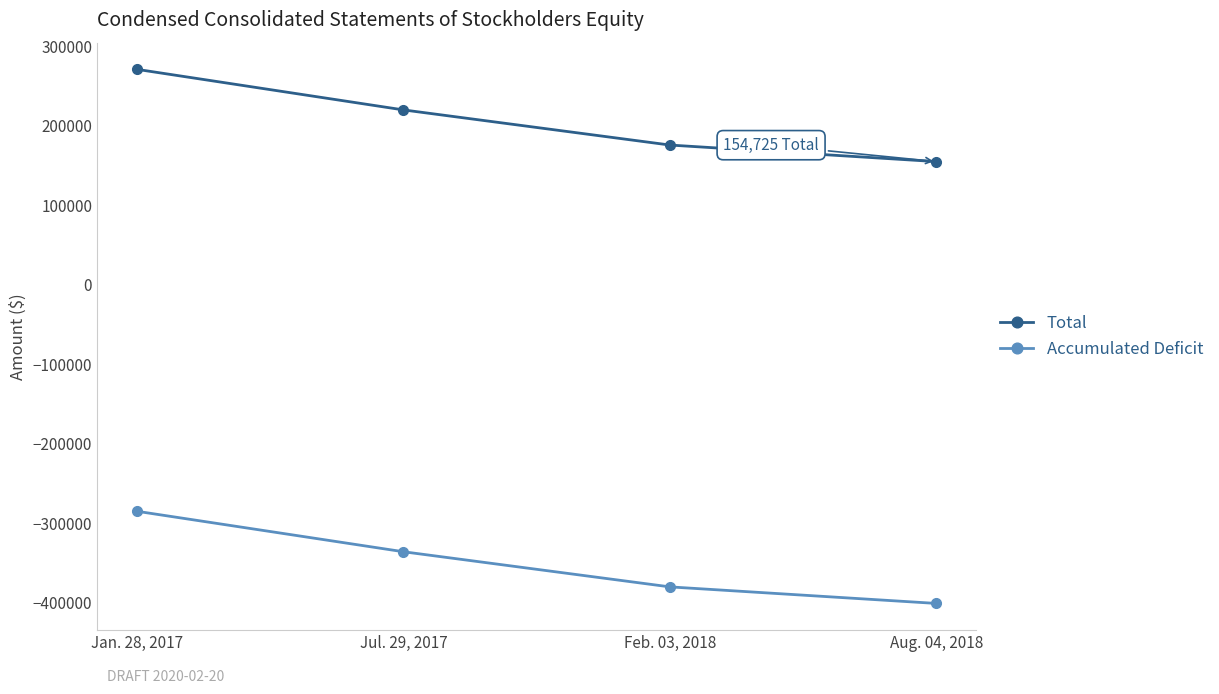

What is the difference between the Accumulated Deficit values at Feb. 03, 2018 and Aug. 04, 2018?

20814